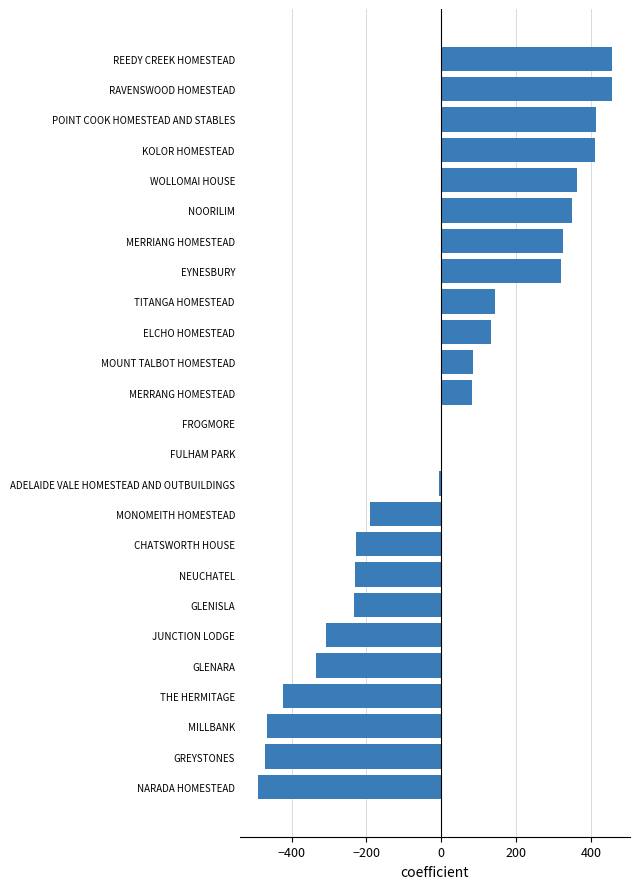

True or false: the data shows 349 at NOORILIM.

True